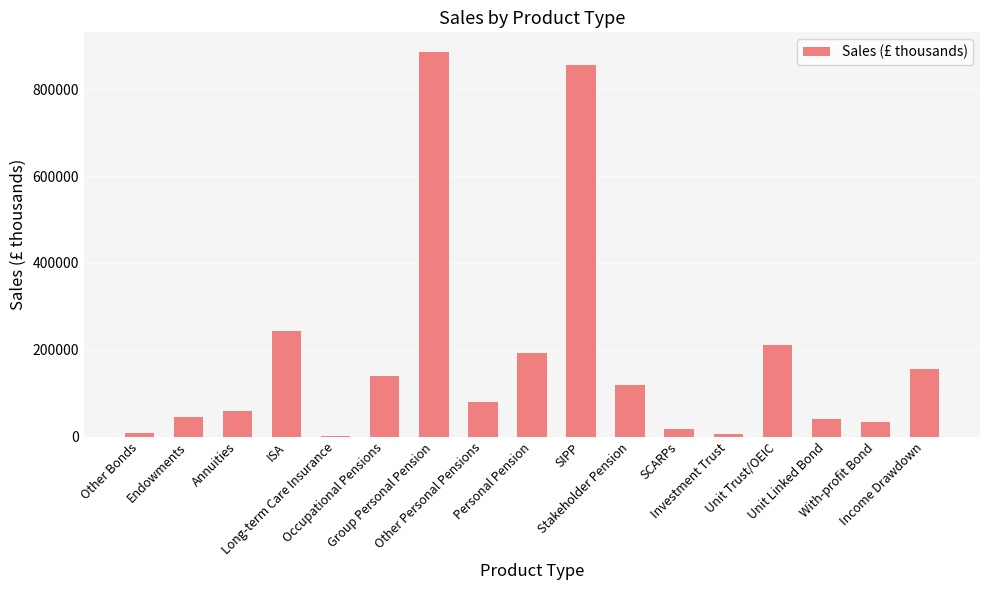

What is the sum of all values?

3093091